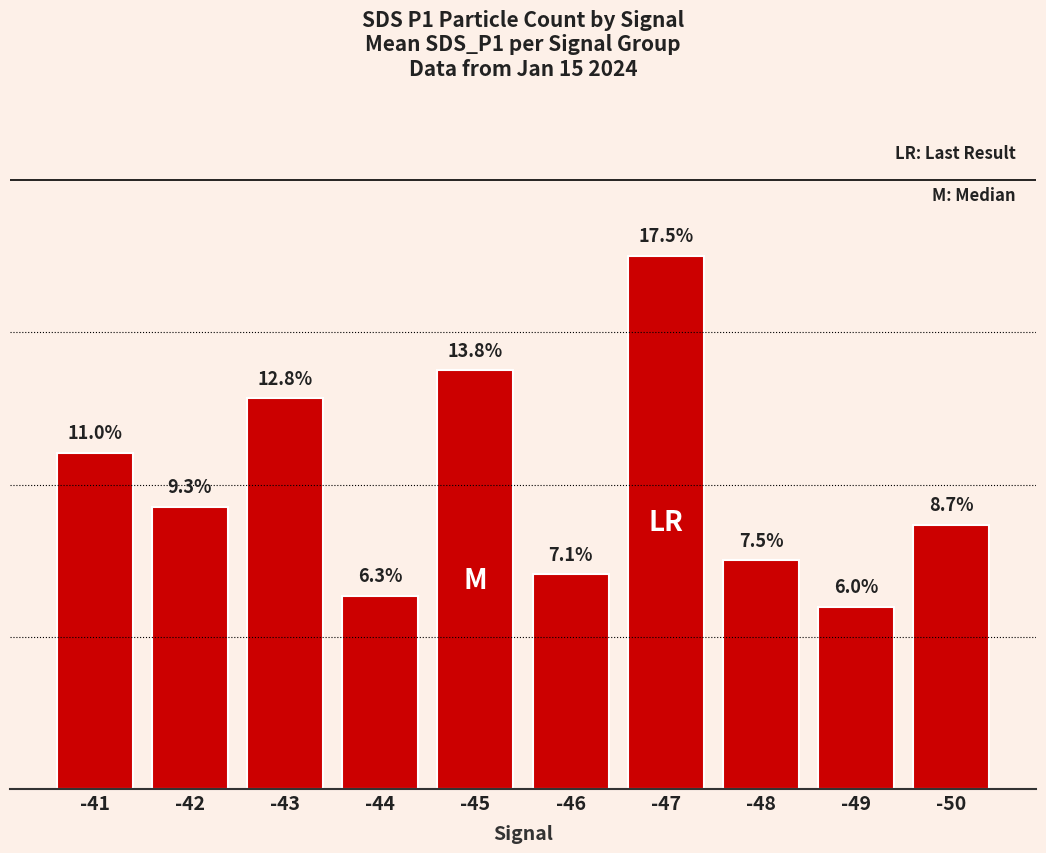

List the labels in order of value, smallest first.

-49, -44, -46, -48, -50, -42, -41, -43, -45, -47